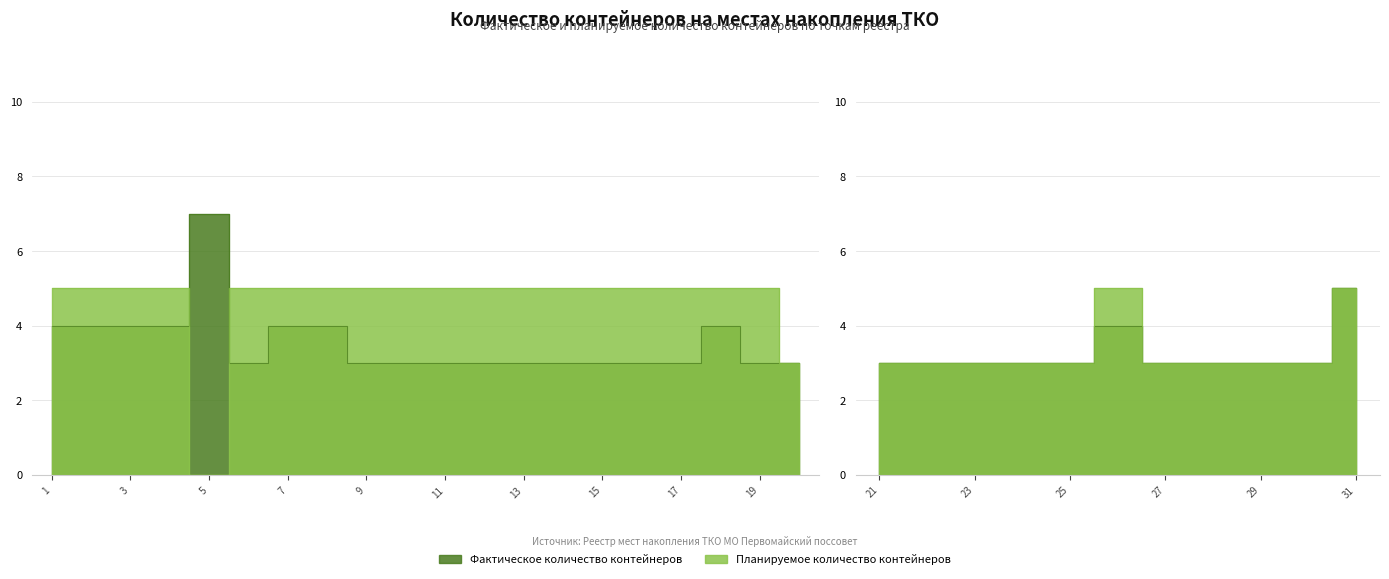

Which series has the largest total across all categories?

Планируемое количество контейнеров